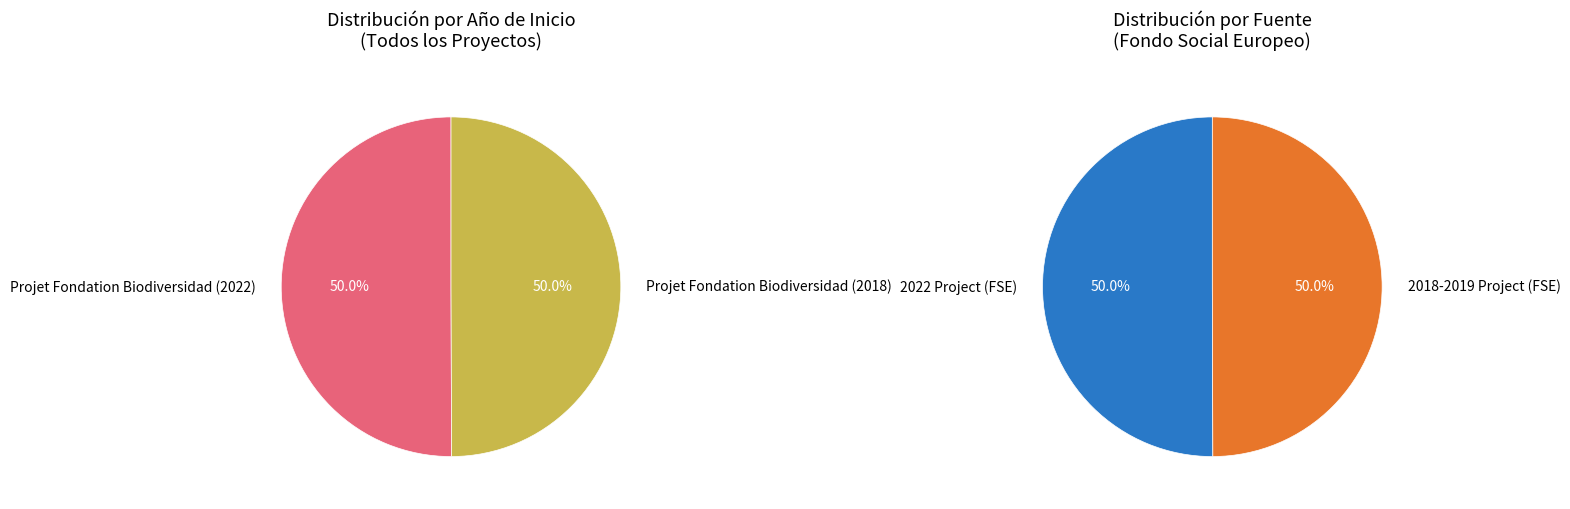

Combined, do Projet Fondation Biodiversidad (2022) and Projet Fondation Biodiversidad (2018) account for over 50%?

Yes